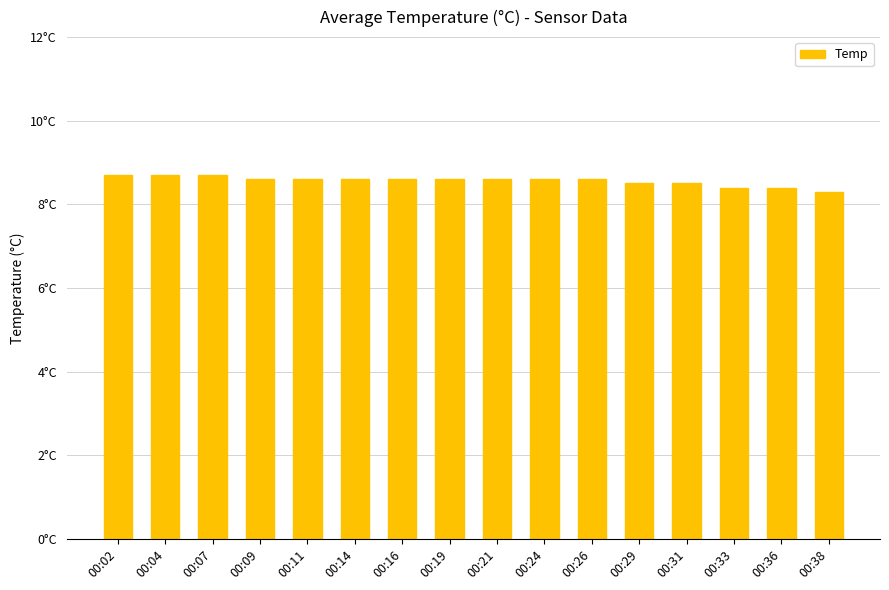

What is the sum of all values?

137.0